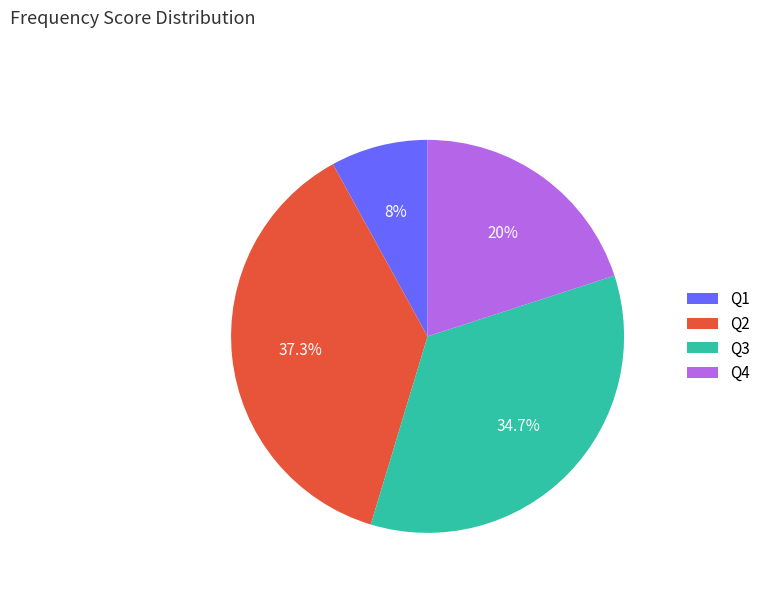

Is Q1 the majority of the pie?

No